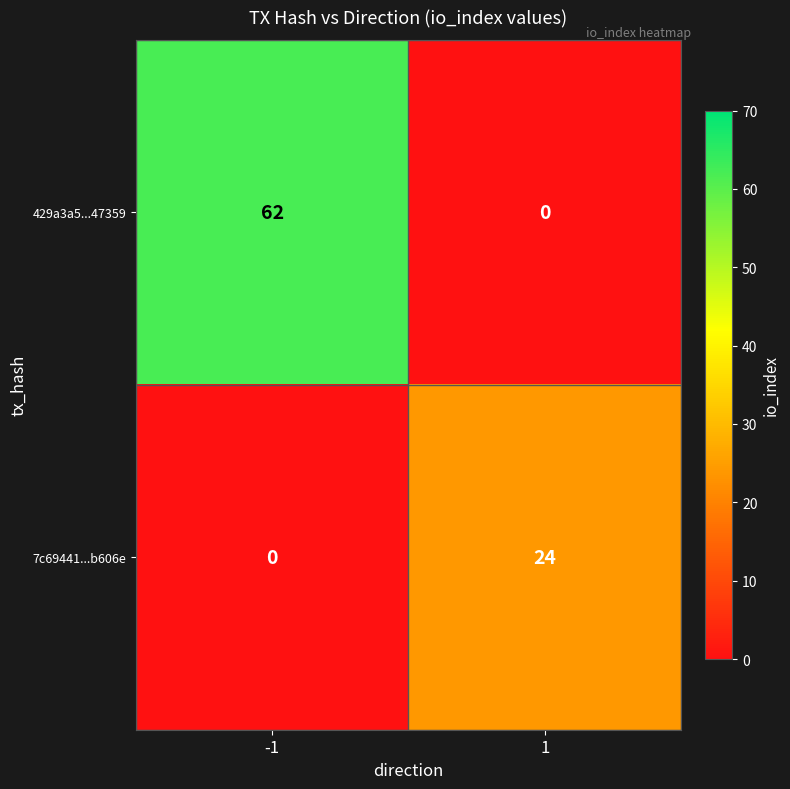

Reading left to right, list all the values displayed in this chart.

429a3a5...47359: -1=62	1=0
7c69441...b606e: -1=0	1=24